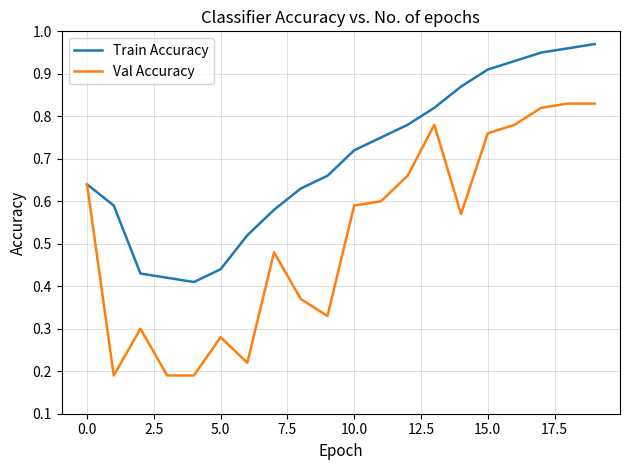

List the series in order of their overall mean, highest first.

Train Accuracy, Val Accuracy